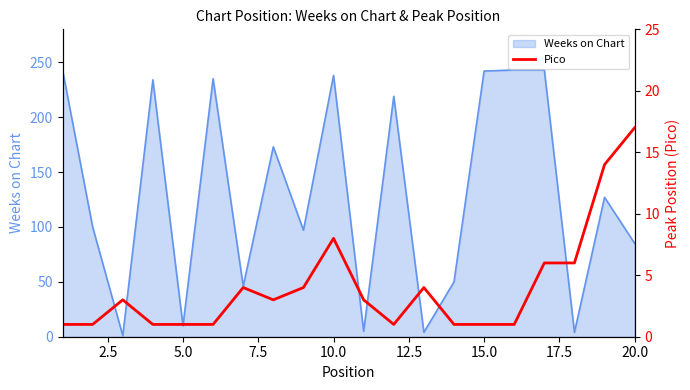

How many data points are above 3?

8